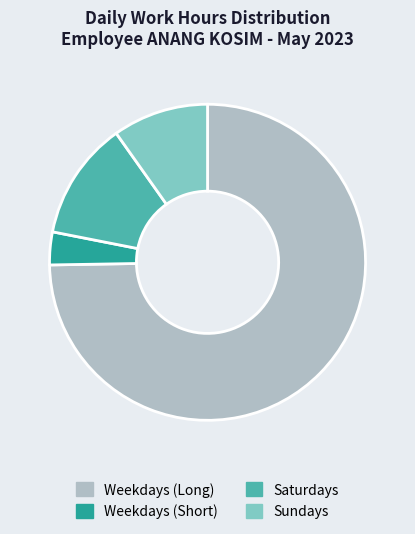

Is there a majority slice in this chart?

Yes